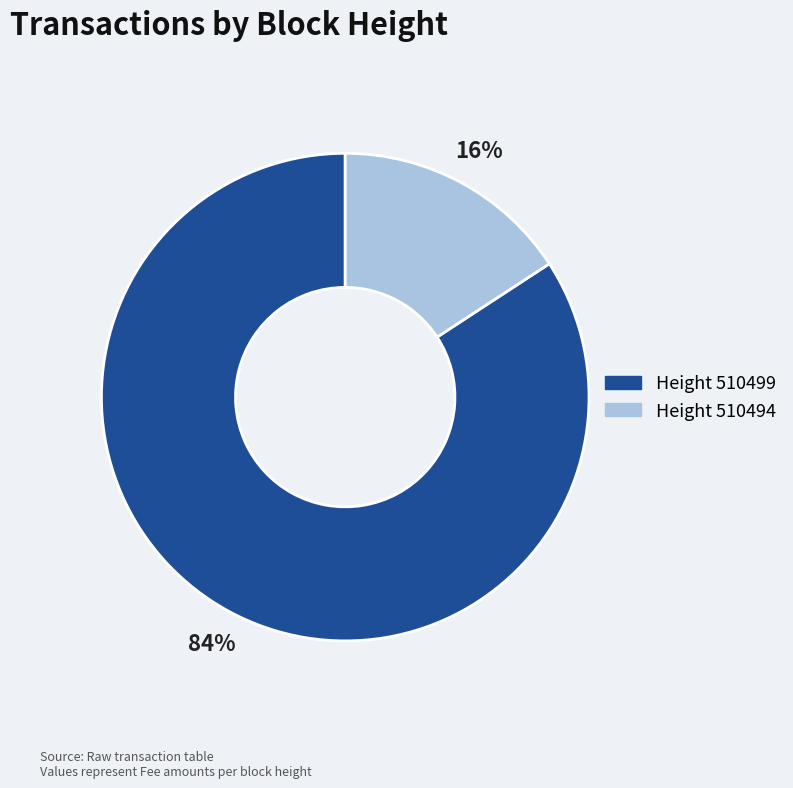

To the nearest percent, what is the difference between the largest and smallest slice percentages?

68%